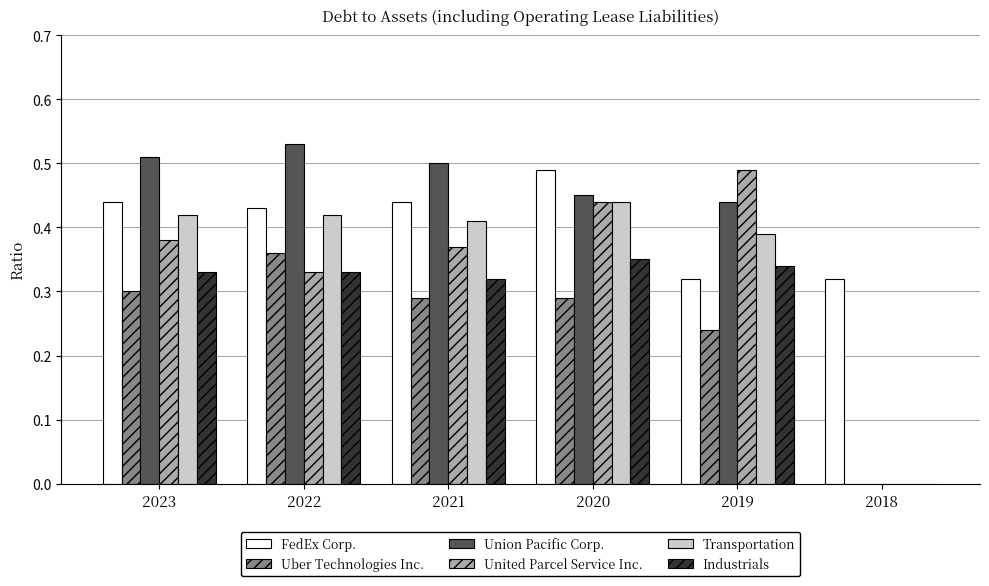

How many series are shown in this chart?

6